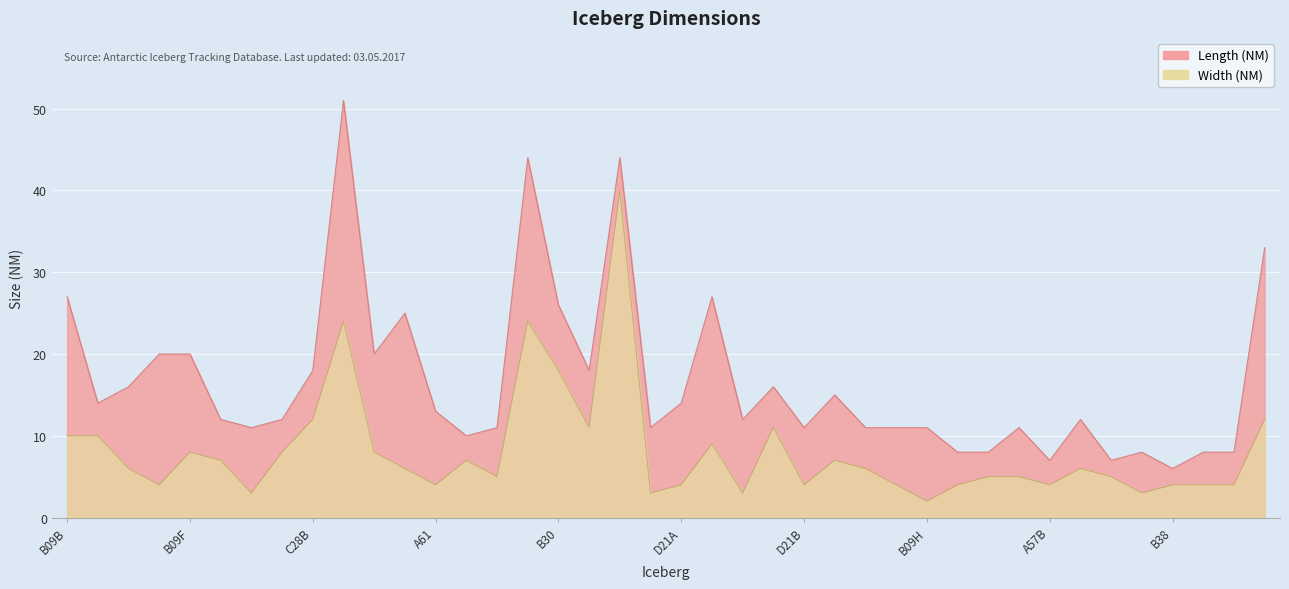

At which category is the sum across all series the highest?

A23A